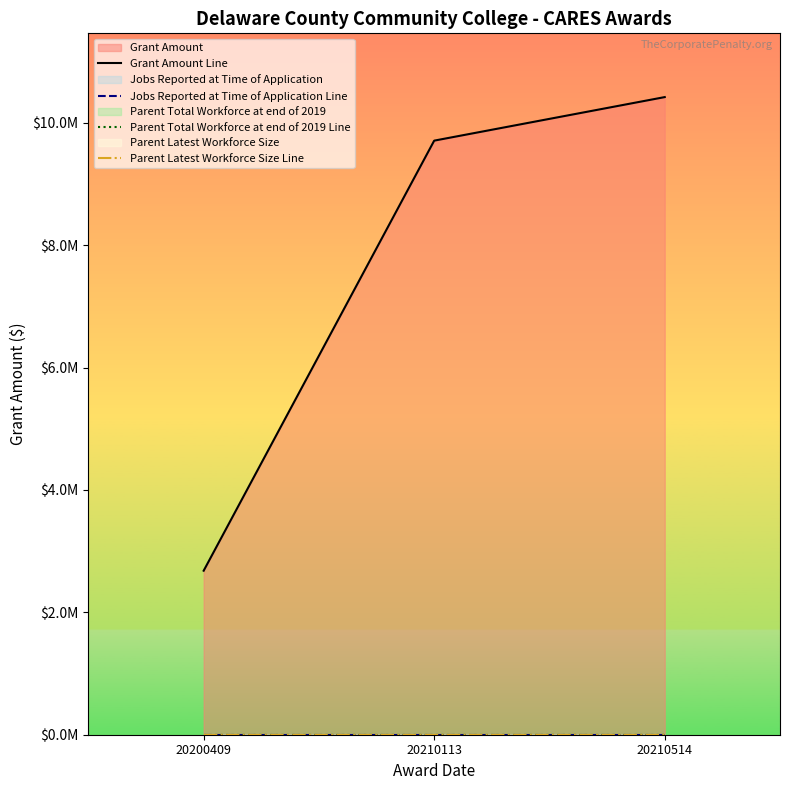

Which series has the largest total across all categories?

Grant Amount Line